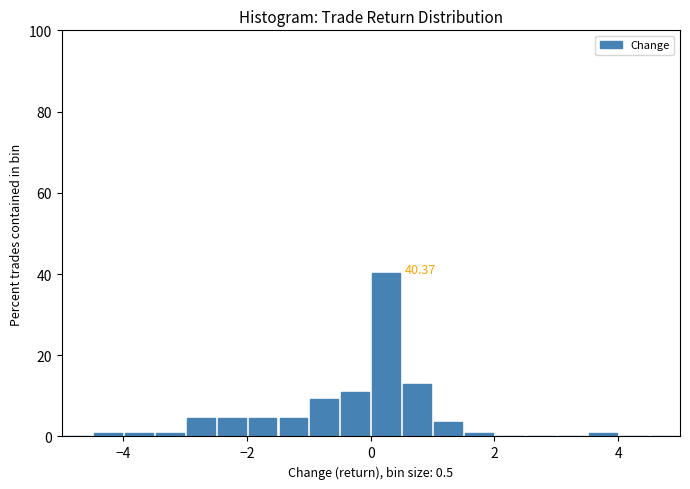

Read against the x-axis, roughly where is the centre of the tallest bar?

0.2